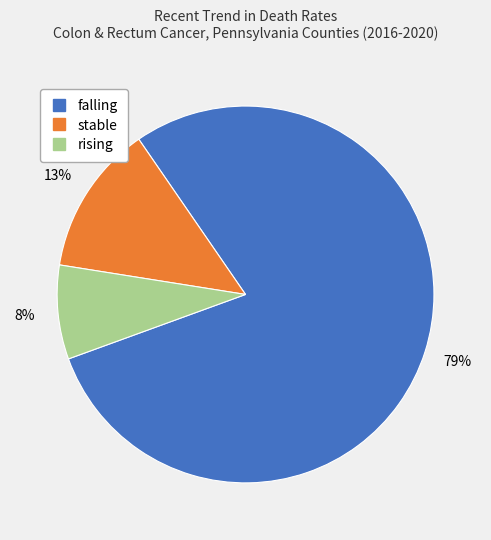

The rising slice represents 8% of the pie. True or false?

True